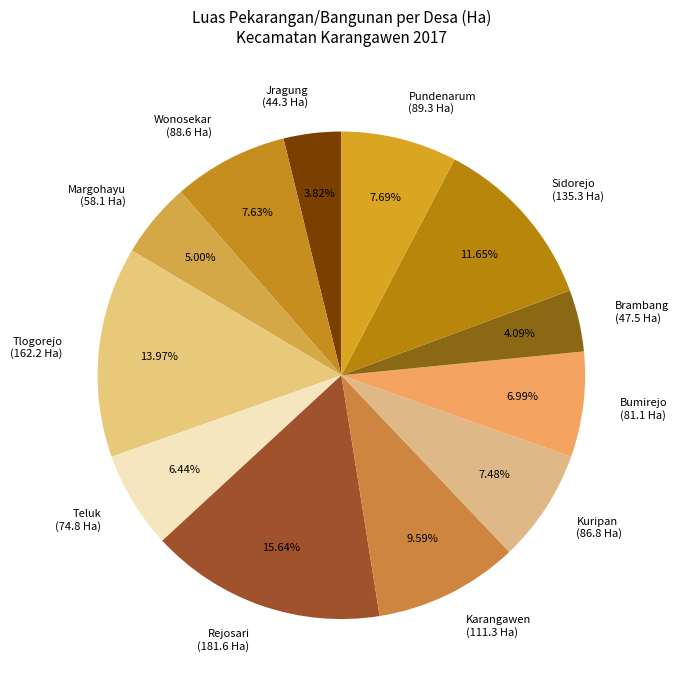

How much of the chart is everything except Tlogorejo?

86.0%